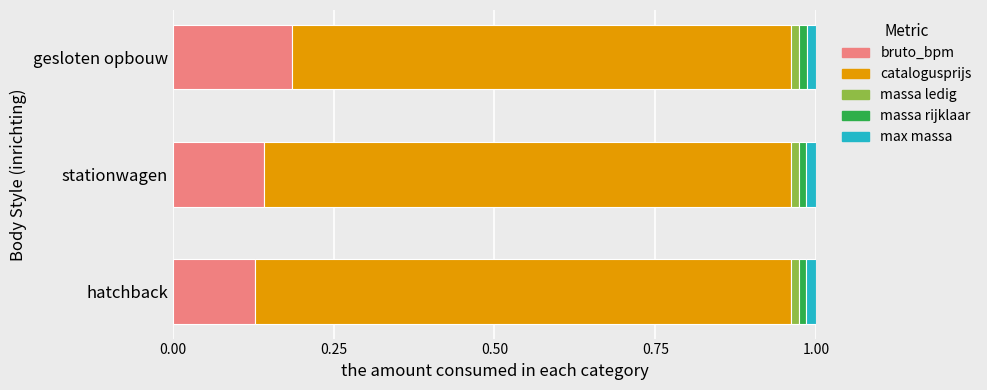

Which category has the highest value in the bruto_bpm series?

gesloten opbouw